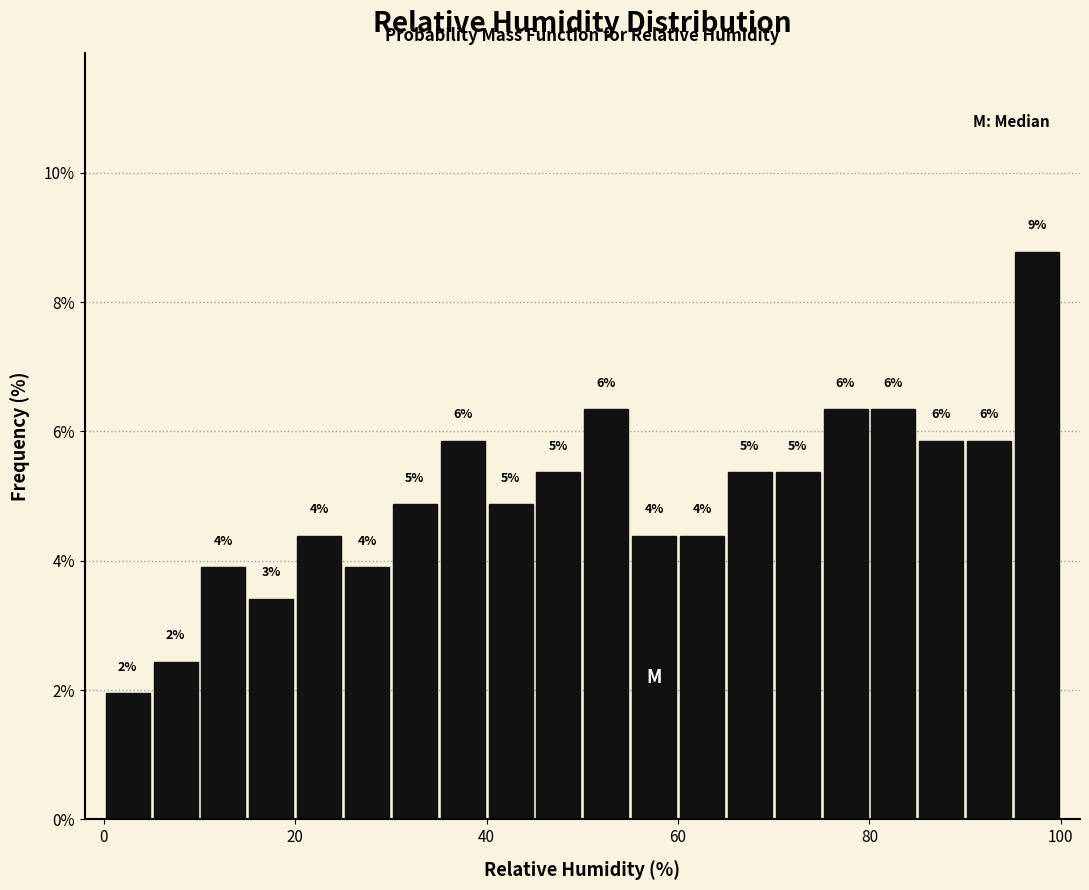

Read against the x-axis, roughly where is the centre of the tallest bar?

98